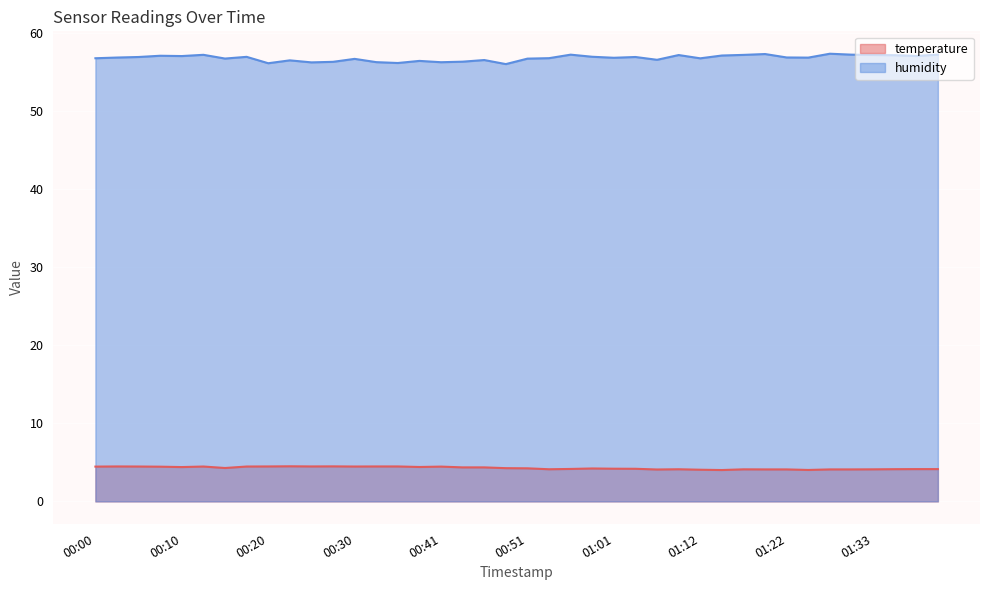

Does the chart display data point markers on the line(s)?

No